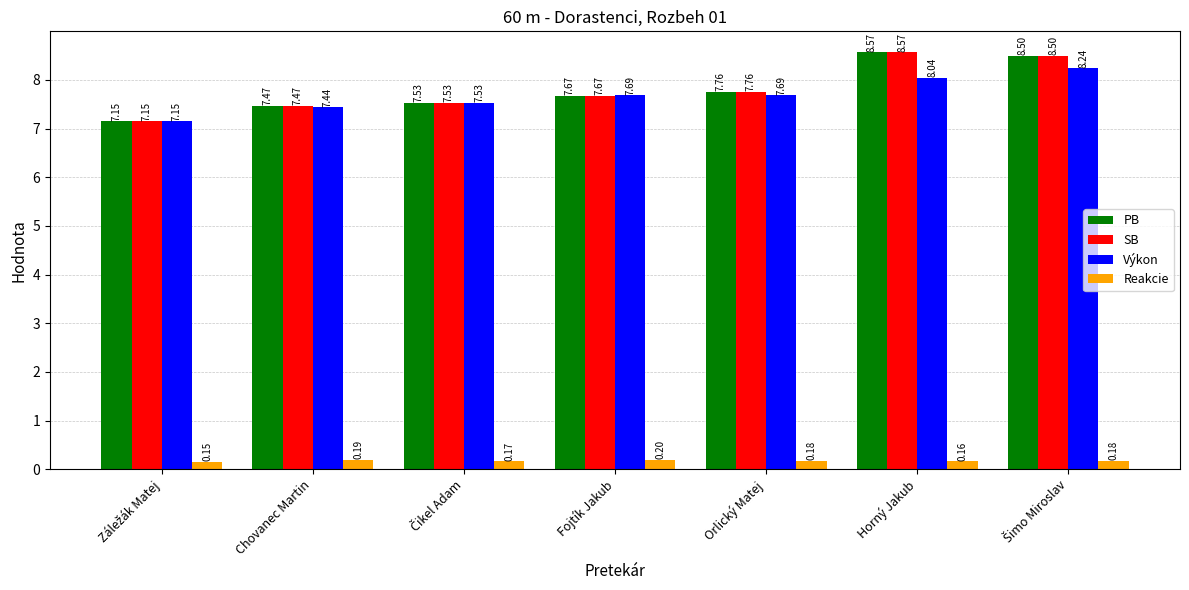

What is the total value across all series at Horný Jakub?

25.3